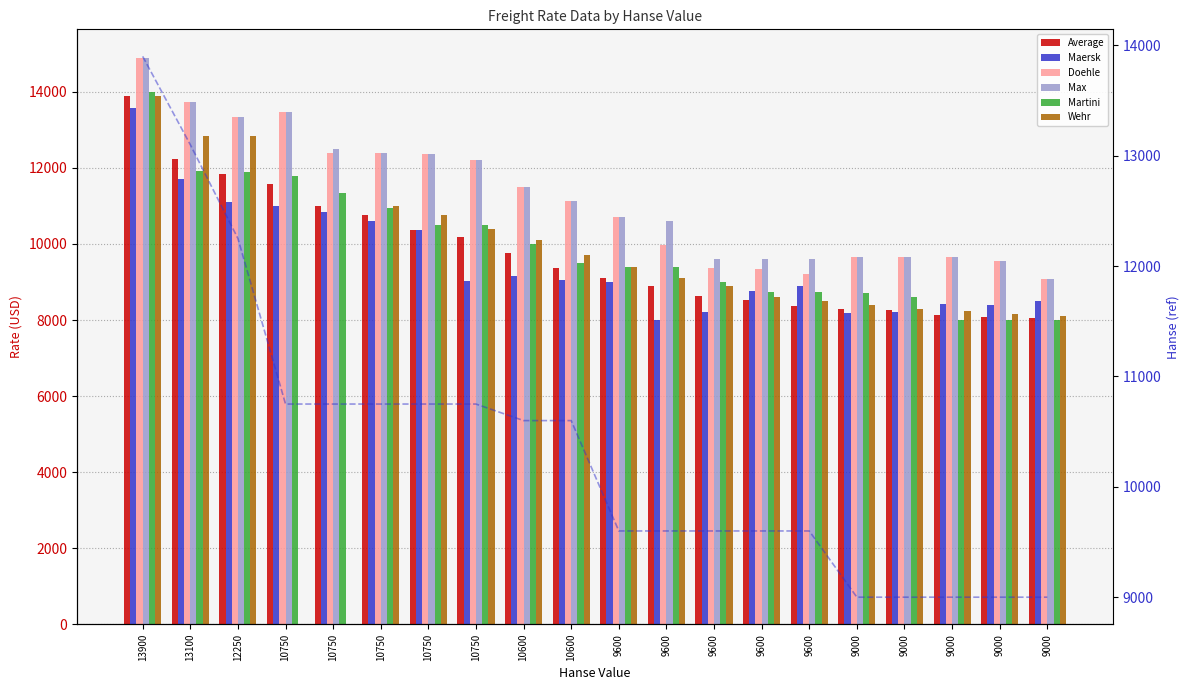

Does the chart contain stacked bars?

No